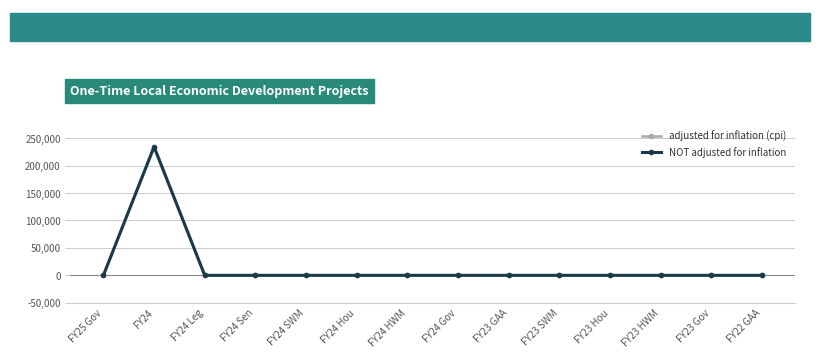

Reading left to right, what are all the values shown in this chart?

adjusted for inflation (cpi): FY25 Gov=0	FY24=232558	FY24 Leg=0	FY24 Sen=0	FY24 SWM=0	FY24 Hou=0	FY24 HWM=0	FY24 Gov=0	FY23 GAA=0	FY23 SWM=0	FY23 Hou=0	FY23 HWM=0	FY23 Gov=0	FY22 GAA=0
NOT adjusted for inflation: FY25 Gov=0	FY24=234614	FY24 Leg=0	FY24 Sen=0	FY24 SWM=0	FY24 Hou=0	FY24 HWM=0	FY24 Gov=0	FY23 GAA=0	FY23 SWM=0	FY23 Hou=0	FY23 HWM=0	FY23 Gov=0	FY22 GAA=0